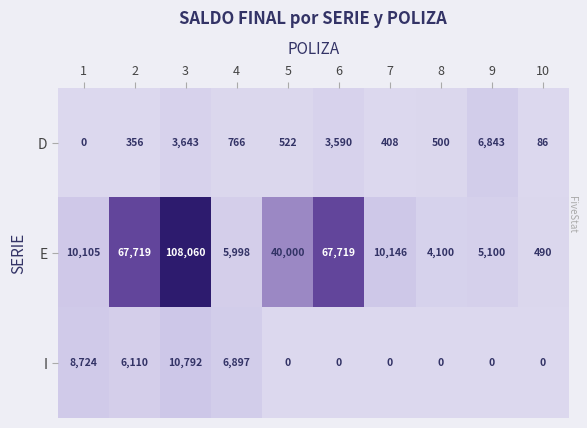

Reading left to right, list all the values displayed in this chart.

D: 1=0	2=356	3=3643	4=766	5=522	6=3590	7=408	8=500	9=6843	10=86
E: 1=10105	2=67719	3=108060	4=5998	5=40000	6=67719	7=10146	8=4100	9=5100	10=490
I: 1=8724	2=6110	3=10792	4=6897	5=0	6=0	7=0	8=0	9=0	10=0